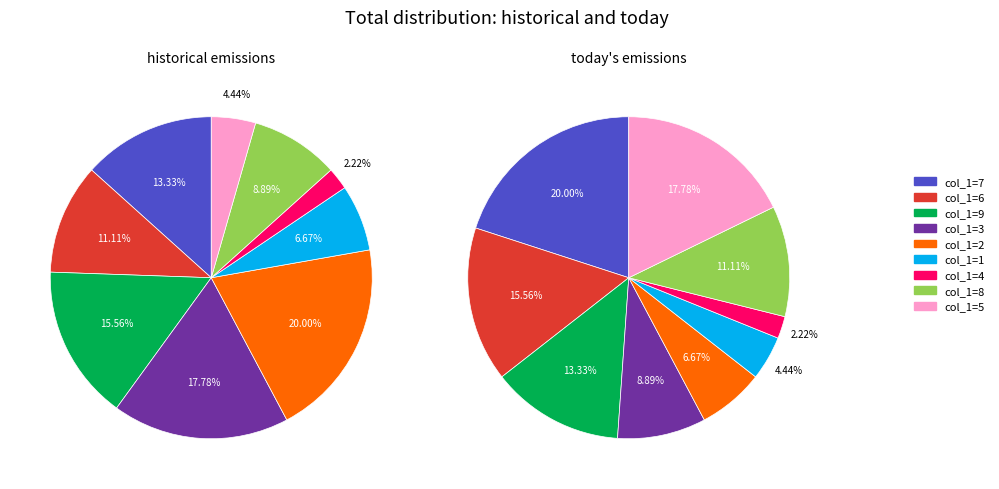

Does 6 represent more than half of the total?

No